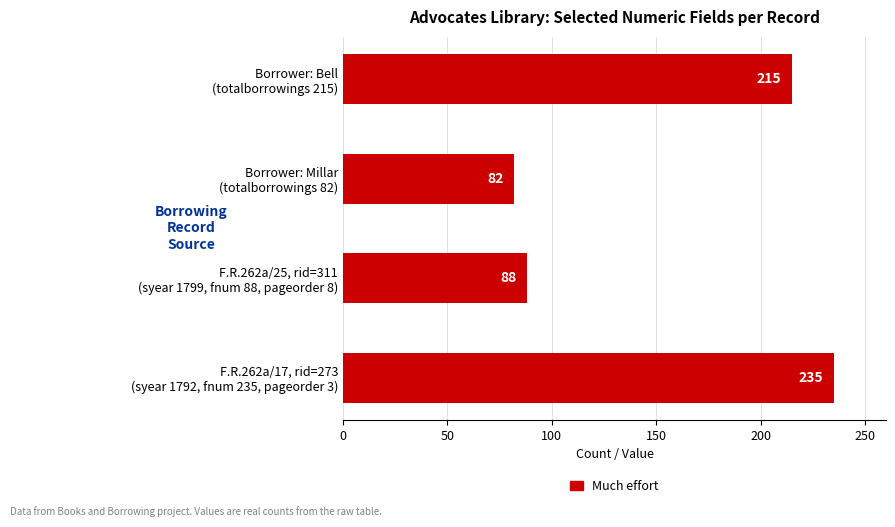

Does the chart contain any negative values?

No